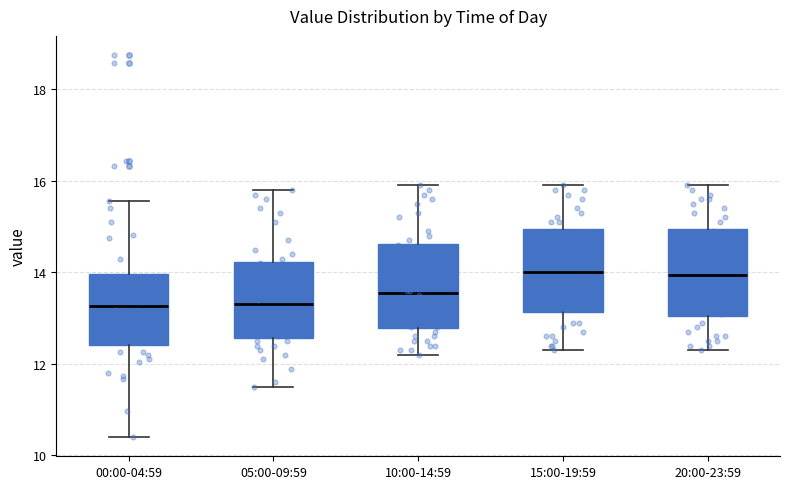

Where does the median line of the box for 05:00-09:59 sit on the y-axis? The values are not printed on the chart, so give them approximately, as read against the axis.

13.4